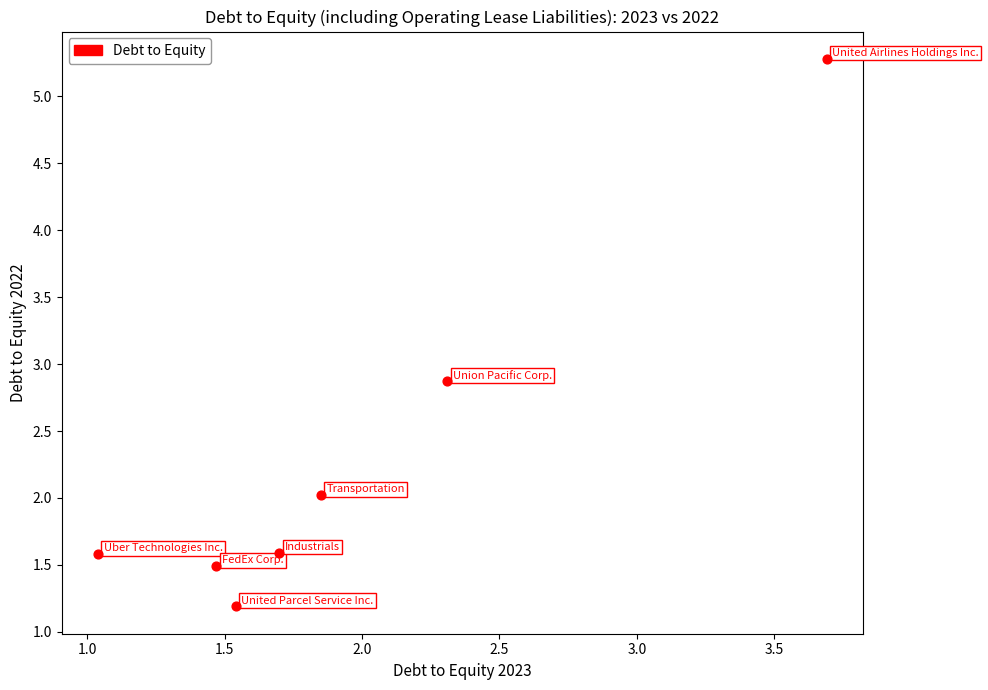

What Y value in the scatter plot is closest to 3?

2.9